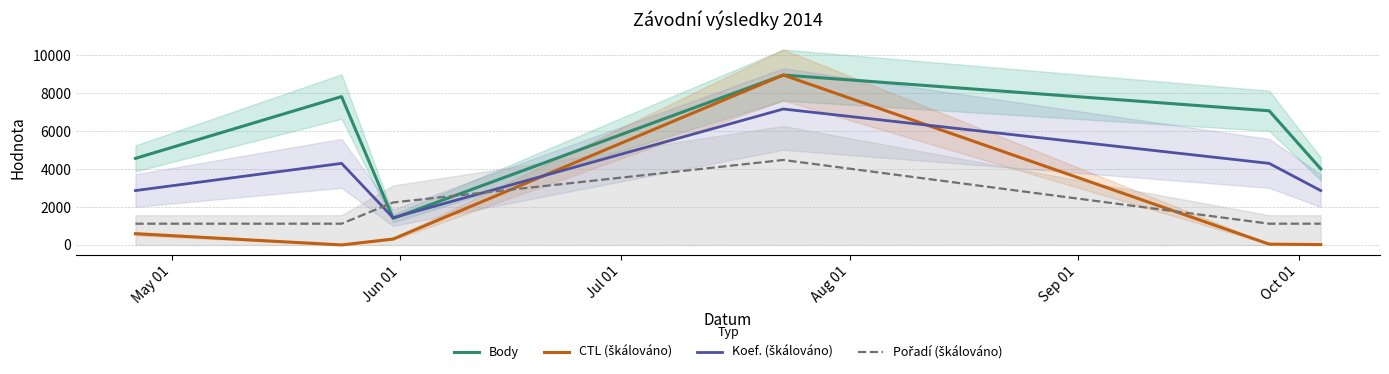

What is the maximum value for CTL (škálováno)?

8969.0